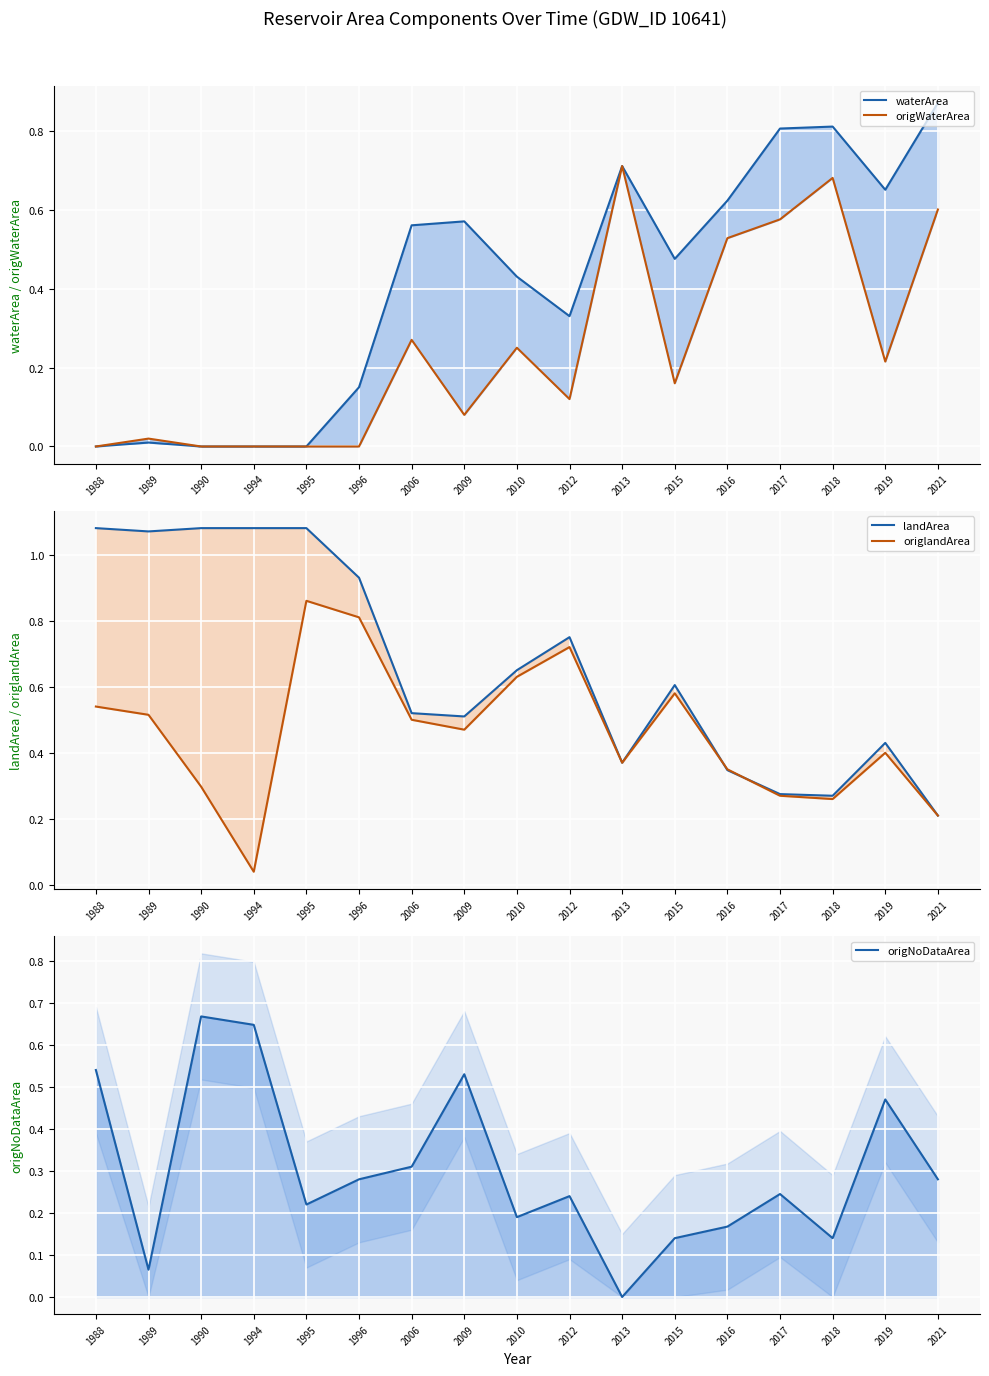

At which label is landArea closest to 0?

2021